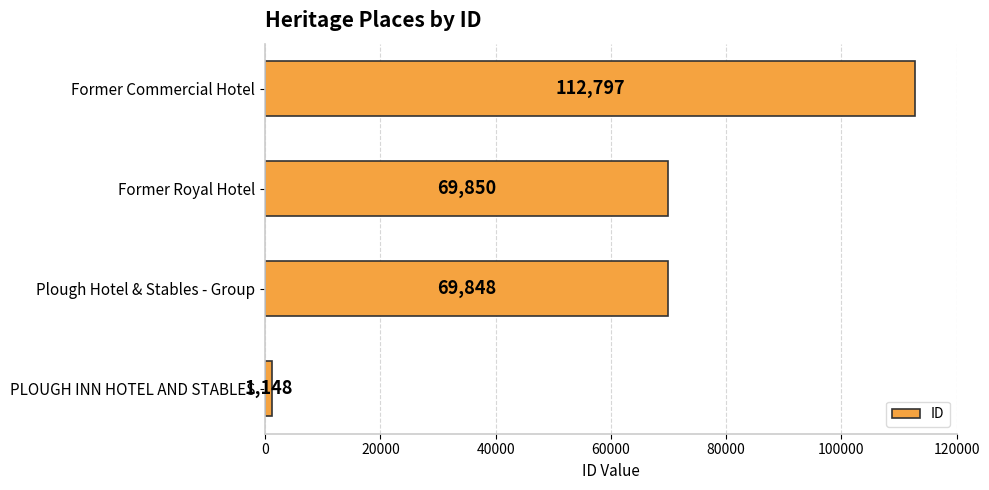

Reading top to bottom, extract all data points from this chart.

112797	69850	69848	1148